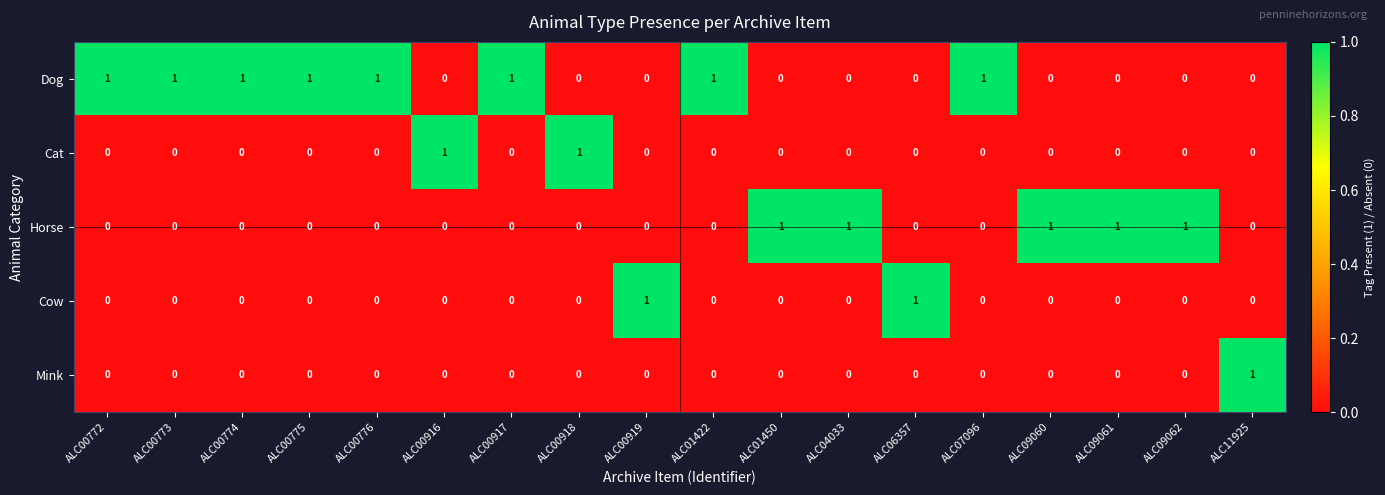

Which series has the largest total across all categories?

Dog